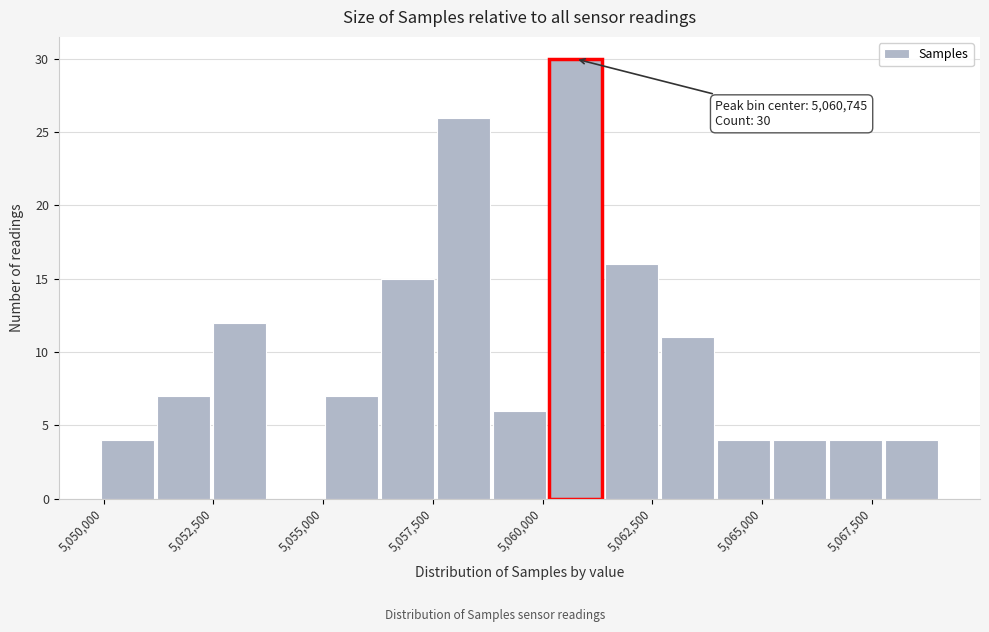

Read against the x-axis, roughly where is the centre of the tallest bar?

5060500